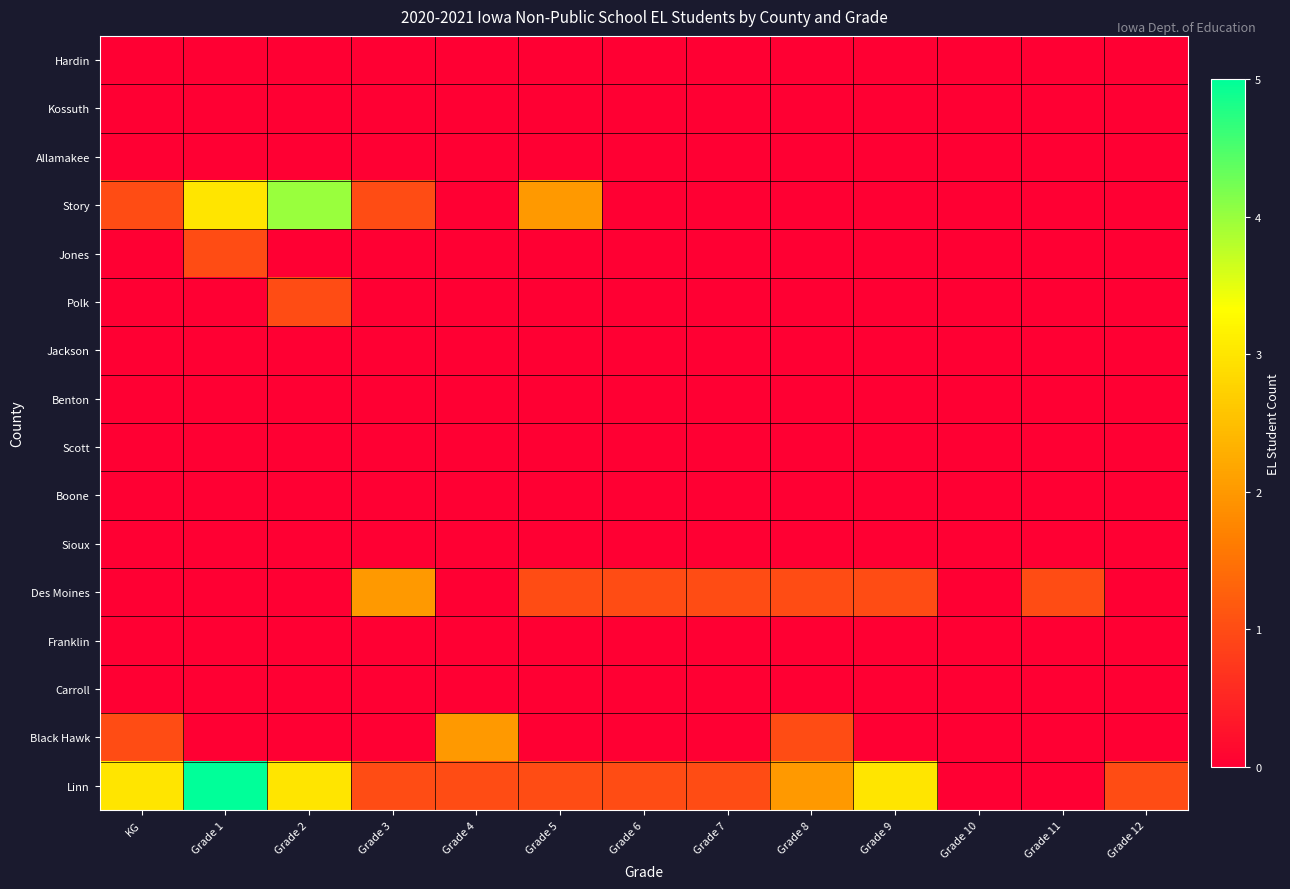

Reading left to right, extract all data points from this chart.

Hardin: KG=0	Grade 1=0	Grade 2=0	Grade 3=0	Grade 4=0	Grade 5=0	Grade 6=0	Grade 7=0	Grade 8=0	Grade 9=0	Grade 10=0	Grade 11=0	Grade 12=0
Kossuth: KG=0	Grade 1=0	Grade 2=0	Grade 3=0	Grade 4=0	Grade 5=0	Grade 6=0	Grade 7=0	Grade 8=0	Grade 9=0	Grade 10=0	Grade 11=0	Grade 12=0
Allamakee: KG=0	Grade 1=0	Grade 2=0	Grade 3=0	Grade 4=0	Grade 5=0	Grade 6=0	Grade 7=0	Grade 8=0	Grade 9=0	Grade 10=0	Grade 11=0	Grade 12=0
Story: KG=1	Grade 1=3	Grade 2=4	Grade 3=1	Grade 4=0	Grade 5=2	Grade 6=0	Grade 7=0	Grade 8=0	Grade 9=0	Grade 10=0	Grade 11=0	Grade 12=0
Jones: KG=0	Grade 1=1	Grade 2=0	Grade 3=0	Grade 4=0	Grade 5=0	Grade 6=0	Grade 7=0	Grade 8=0	Grade 9=0	Grade 10=0	Grade 11=0	Grade 12=0
Polk: KG=0	Grade 1=0	Grade 2=1	Grade 3=0	Grade 4=0	Grade 5=0	Grade 6=0	Grade 7=0	Grade 8=0	Grade 9=0	Grade 10=0	Grade 11=0	Grade 12=0
Jackson: KG=0	Grade 1=0	Grade 2=0	Grade 3=0	Grade 4=0	Grade 5=0	Grade 6=0	Grade 7=0	Grade 8=0	Grade 9=0	Grade 10=0	Grade 11=0	Grade 12=0
Benton: KG=0	Grade 1=0	Grade 2=0	Grade 3=0	Grade 4=0	Grade 5=0	Grade 6=0	Grade 7=0	Grade 8=0	Grade 9=0	Grade 10=0	Grade 11=0	Grade 12=0
Scott: KG=0	Grade 1=0	Grade 2=0	Grade 3=0	Grade 4=0	Grade 5=0	Grade 6=0	Grade 7=0	Grade 8=0	Grade 9=0	Grade 10=0	Grade 11=0	Grade 12=0
Boone: KG=0	Grade 1=0	Grade 2=0	Grade 3=0	Grade 4=0	Grade 5=0	Grade 6=0	Grade 7=0	Grade 8=0	Grade 9=0	Grade 10=0	Grade 11=0	Grade 12=0
Sioux: KG=0	Grade 1=0	Grade 2=0	Grade 3=0	Grade 4=0	Grade 5=0	Grade 6=0	Grade 7=0	Grade 8=0	Grade 9=0	Grade 10=0	Grade 11=0	Grade 12=0
Des Moines: KG=0	Grade 1=0	Grade 2=0	Grade 3=2	Grade 4=0	Grade 5=1	Grade 6=1	Grade 7=1	Grade 8=1	Grade 9=1	Grade 10=0	Grade 11=1	Grade 12=0
Franklin: KG=0	Grade 1=0	Grade 2=0	Grade 3=0	Grade 4=0	Grade 5=0	Grade 6=0	Grade 7=0	Grade 8=0	Grade 9=0	Grade 10=0	Grade 11=0	Grade 12=0
Carroll: KG=0	Grade 1=0	Grade 2=0	Grade 3=0	Grade 4=0	Grade 5=0	Grade 6=0	Grade 7=0	Grade 8=0	Grade 9=0	Grade 10=0	Grade 11=0	Grade 12=0
Black Hawk: KG=1	Grade 1=0	Grade 2=0	Grade 3=0	Grade 4=2	Grade 5=0	Grade 6=0	Grade 7=0	Grade 8=1	Grade 9=0	Grade 10=0	Grade 11=0	Grade 12=0
Linn: KG=3	Grade 1=5	Grade 2=3	Grade 3=1	Grade 4=1	Grade 5=1	Grade 6=1	Grade 7=1	Grade 8=2	Grade 9=3	Grade 10=0	Grade 11=0	Grade 12=1